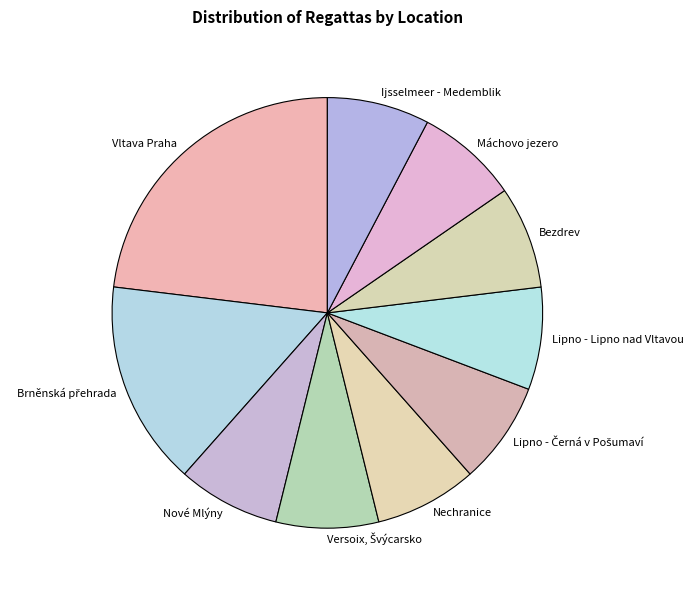

Is there any slice that represents more than half of the pie?

No